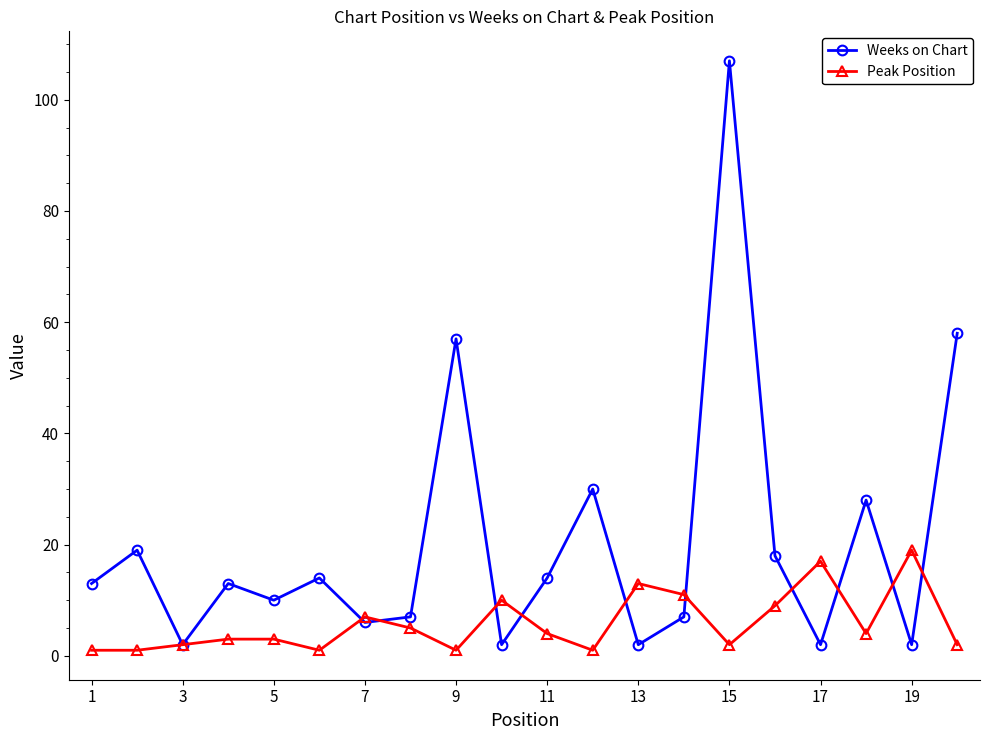

Which series ends up on top after the final intersection of Weeks on Chart and Peak Position?

Weeks on Chart